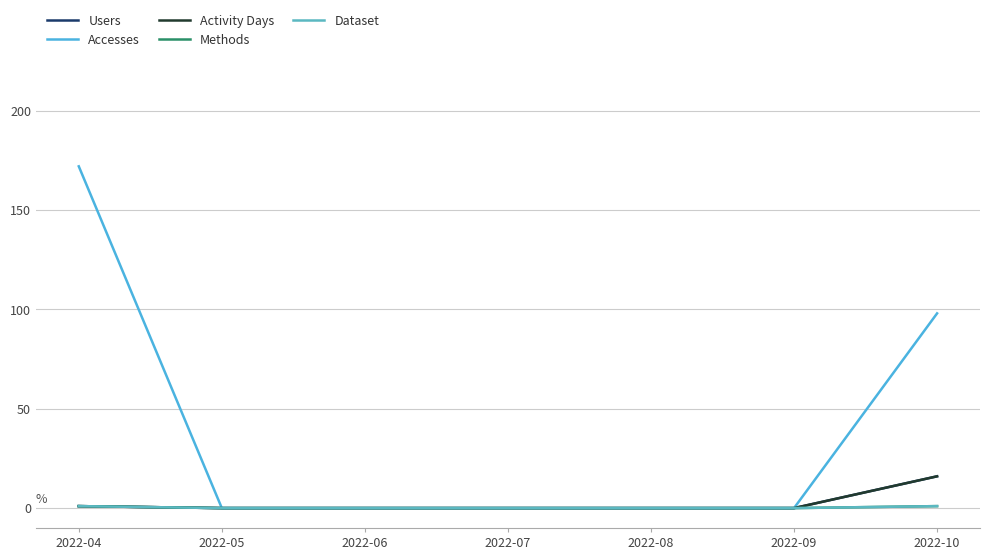

True or false: Dataset has a value of 1 at 2022-09.

False